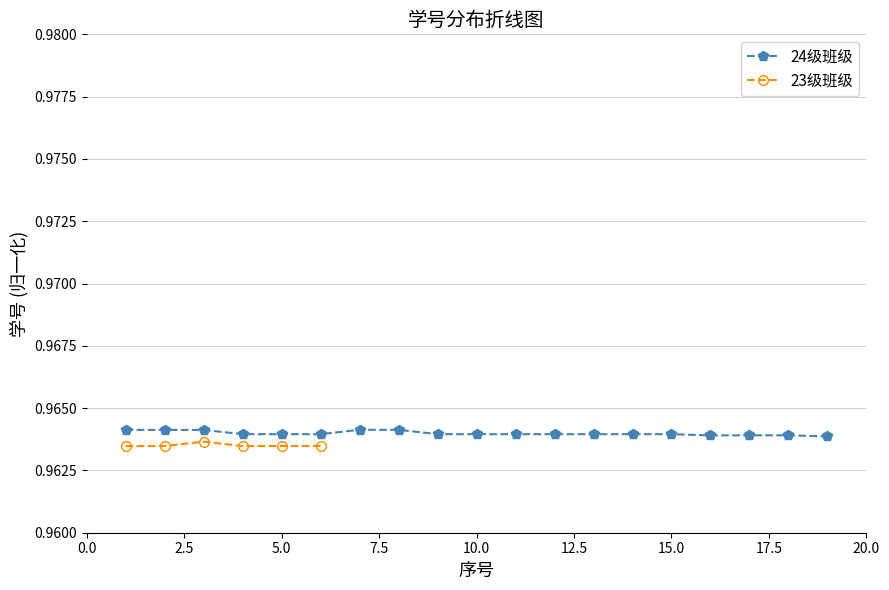

List the labels in order of value, largest first.

7, 8, 3, 2, 1, 4, 12, 13, 15, 11, 9, 6, 5, 14, 10, 18, 17, 16, 19